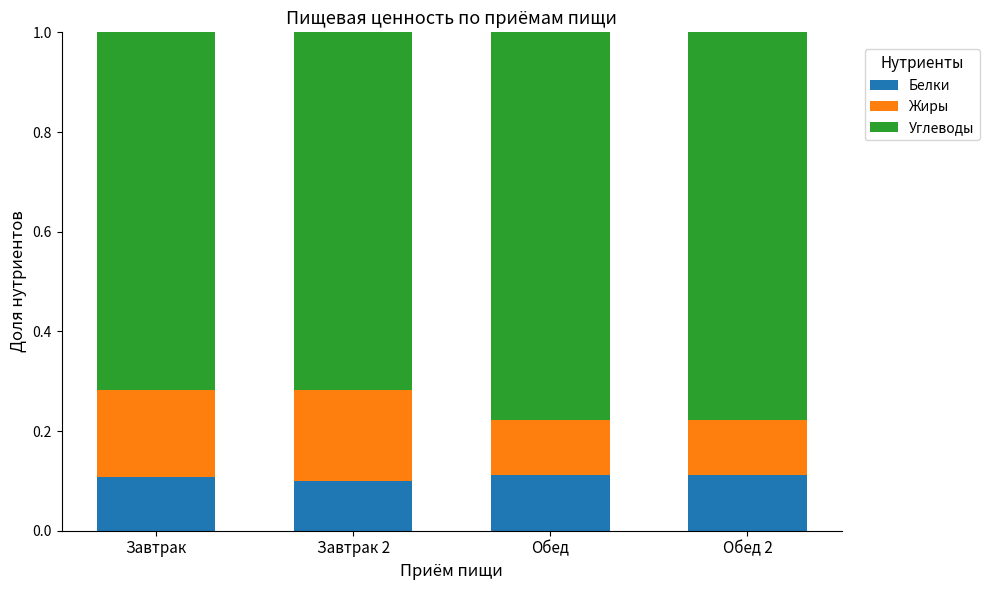

True or false: Белки has a value of 0.0 at Завтрак 2.

False